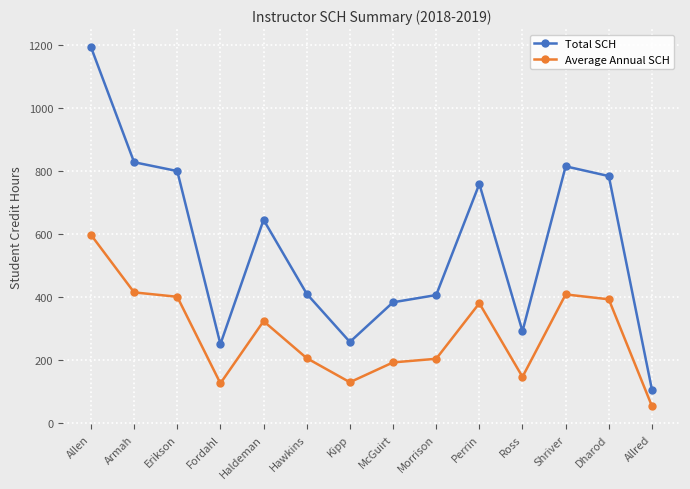

True or false: Average Annual SCH and Total SCH intersect in this chart.

False